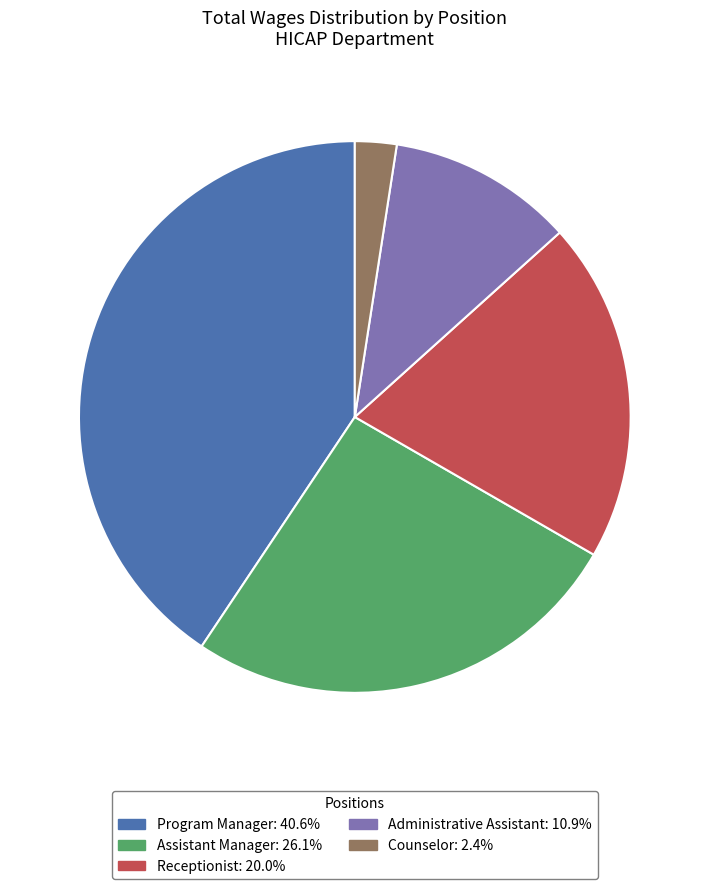

The Counselor slice represents 2% of the pie. True or false?

True